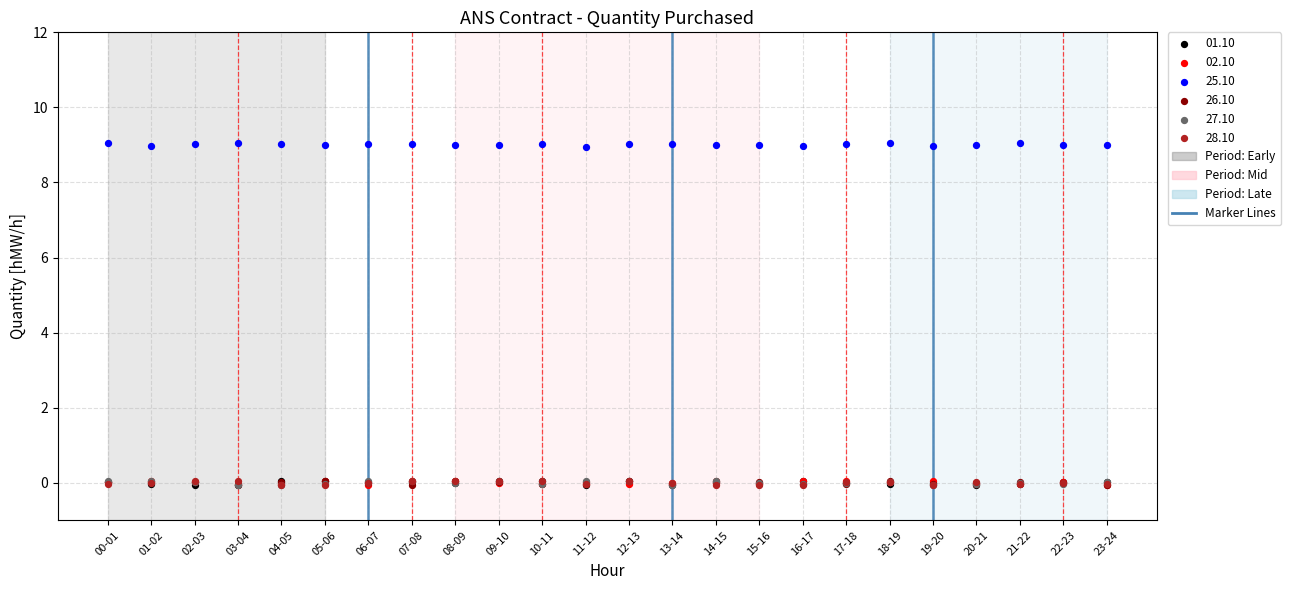

Which series reaches the maximum Y coordinate?

25.10